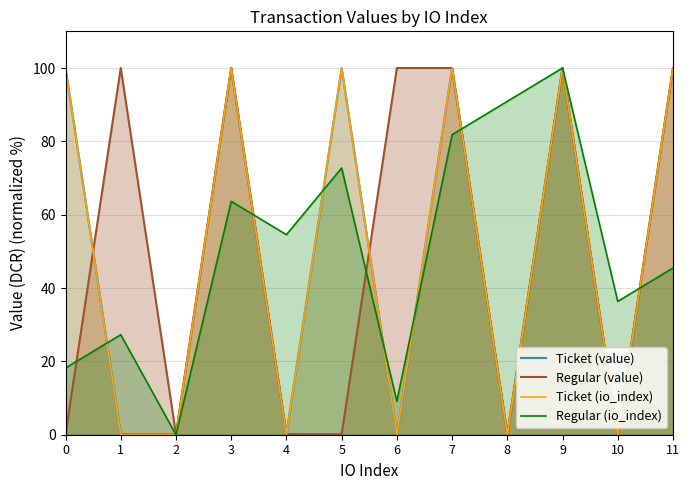

Where is the first local maximum for Regular (io_index)?

1